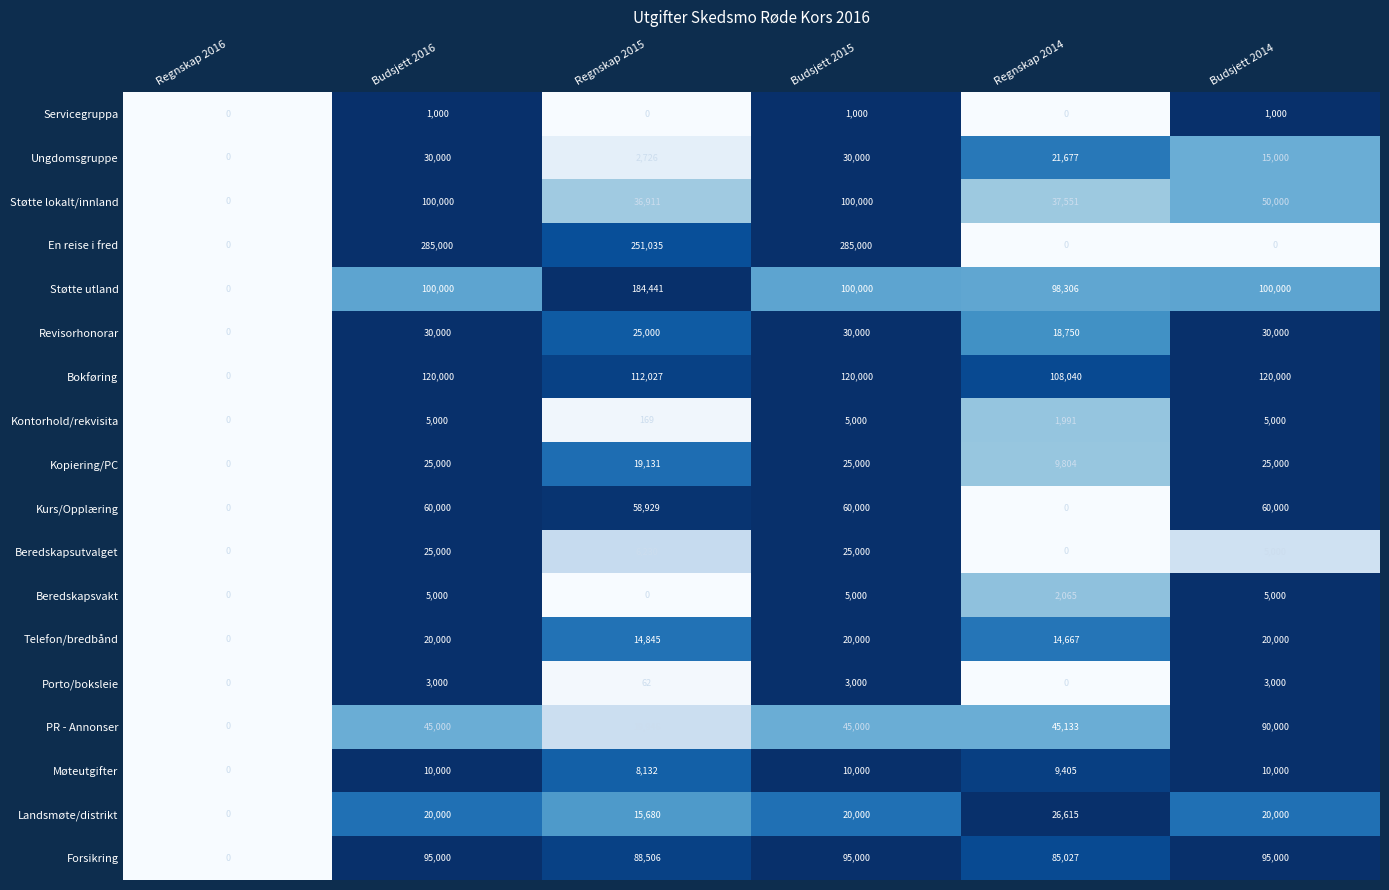

Where is En reise i fred nearest to the value 142500?

Regnskap 2015